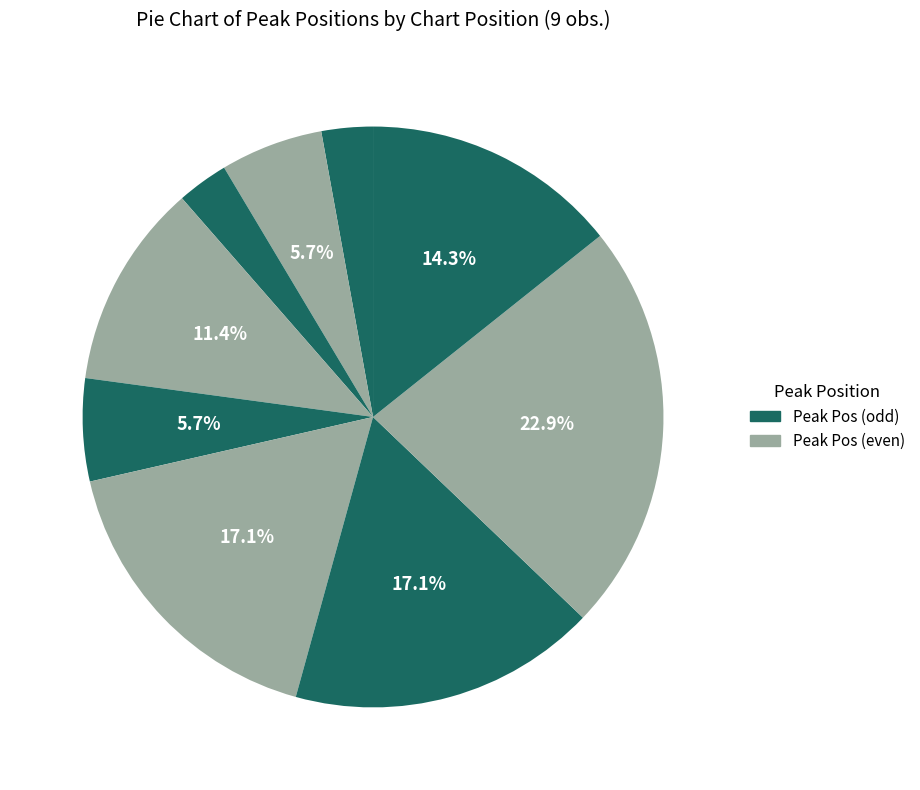

How many segments does this pie chart have?

9